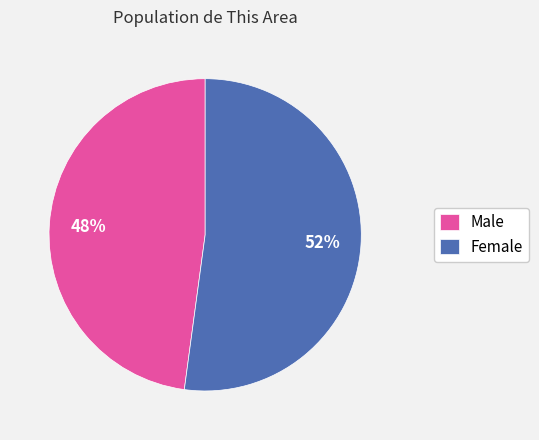

The Female slice represents 42% of the pie. True or false?

False